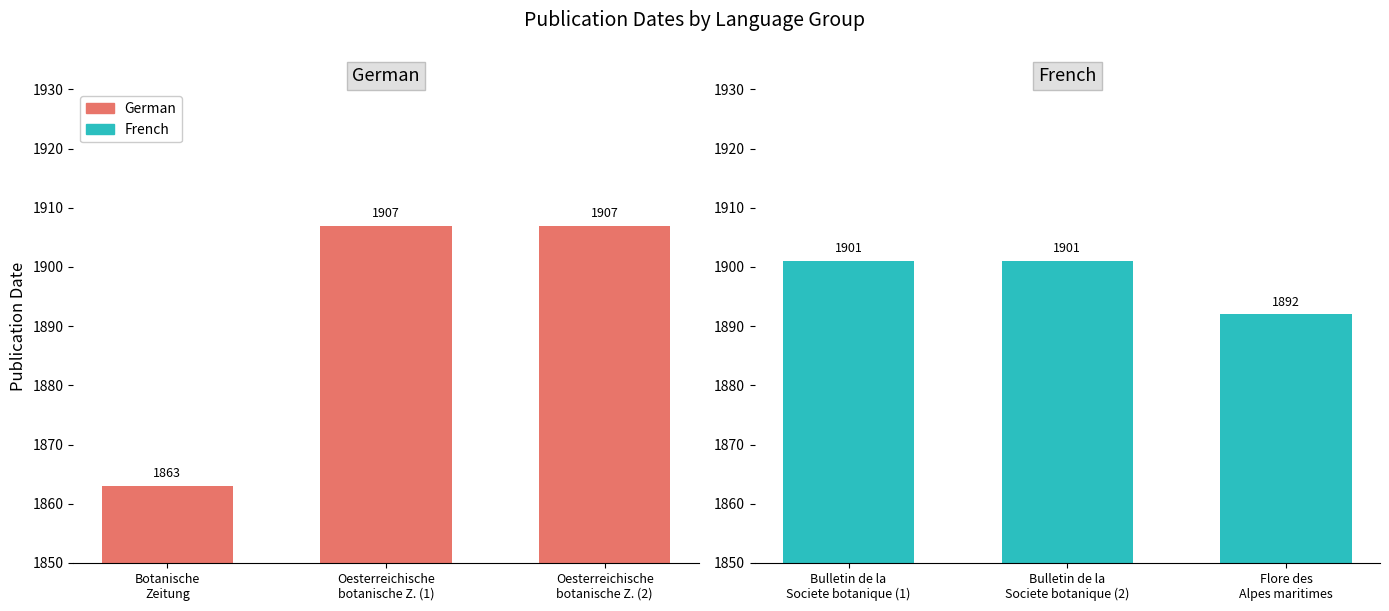

Which label corresponds to the largest value in the chart?

Oesterreichische
botanische Z. (1)